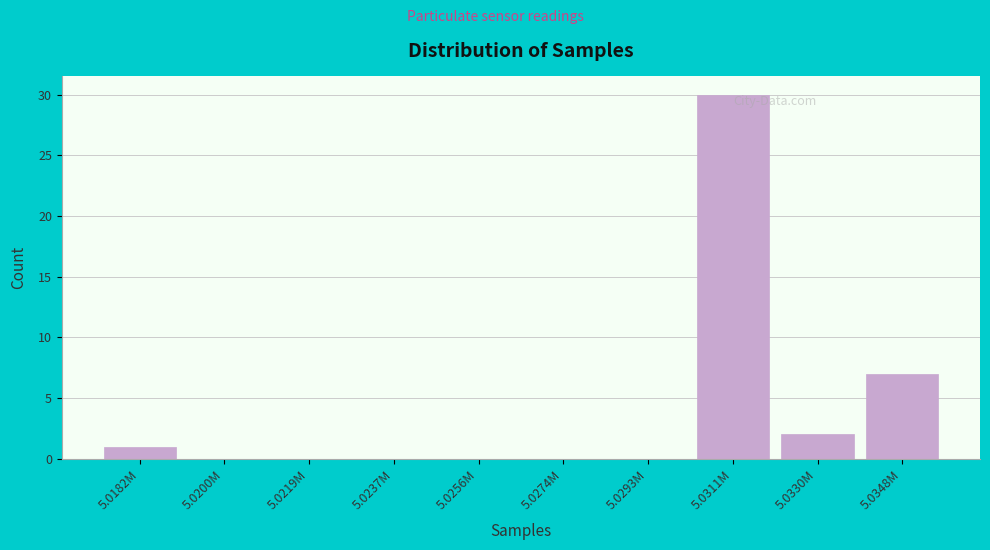

Reading left to right, transcribe all the data shown in this chart.

5.0182M=1	5.0200M=0	5.0219M=0	5.0237M=0	5.0256M=0	5.0274M=0	5.0293M=0	5.0311M=30	5.0330M=2	5.0348M=7